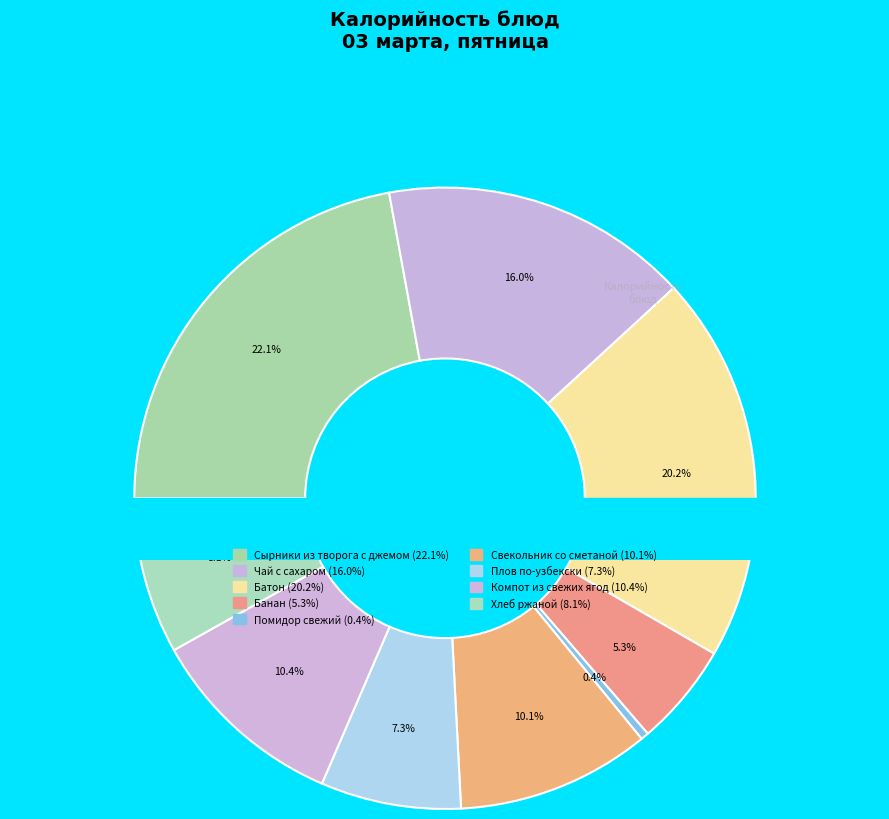

Count the number of slices in the pie.

9